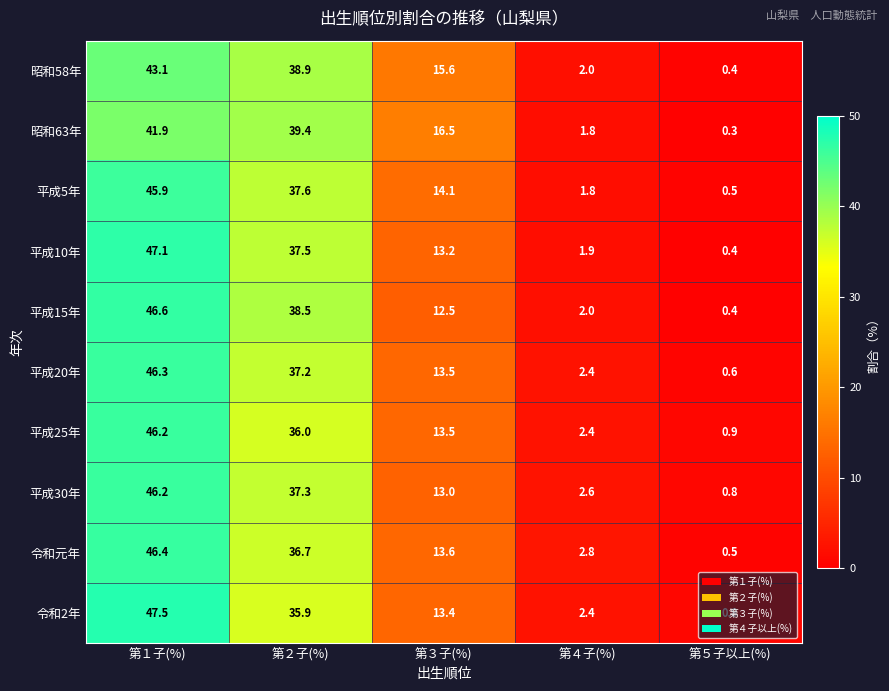

Rank the series at 第２子(%) from highest to lowest value.

昭和63年, 昭和58年, 平成15年, 平成5年, 平成10年, 平成30年, 平成20年, 令和元年, 平成25年, 令和2年